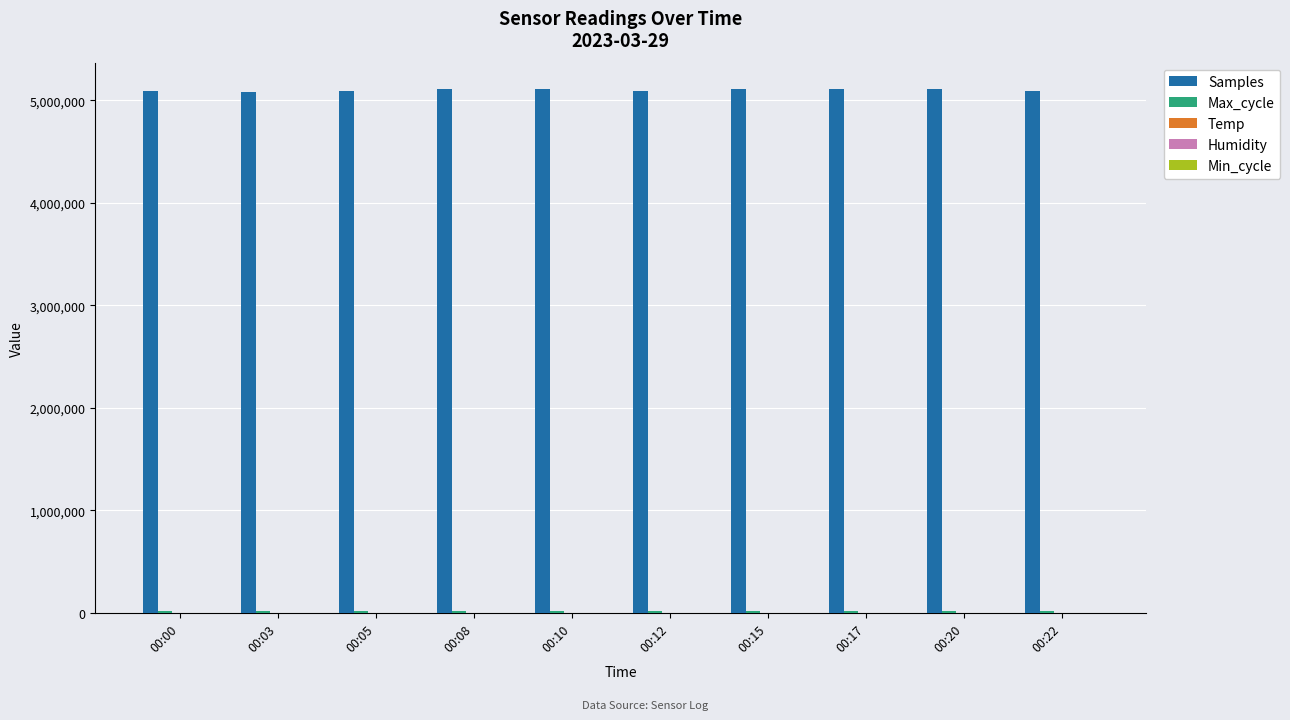

What is the sum of all Samples values?

51022498.0